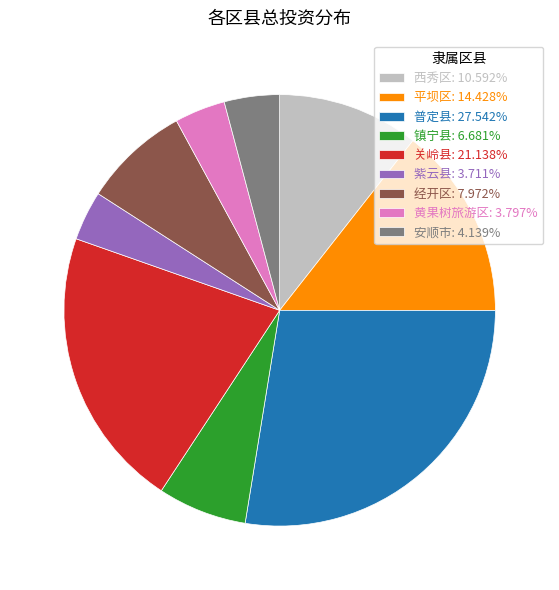

Does 安顺市 represent more than half of the total?

No